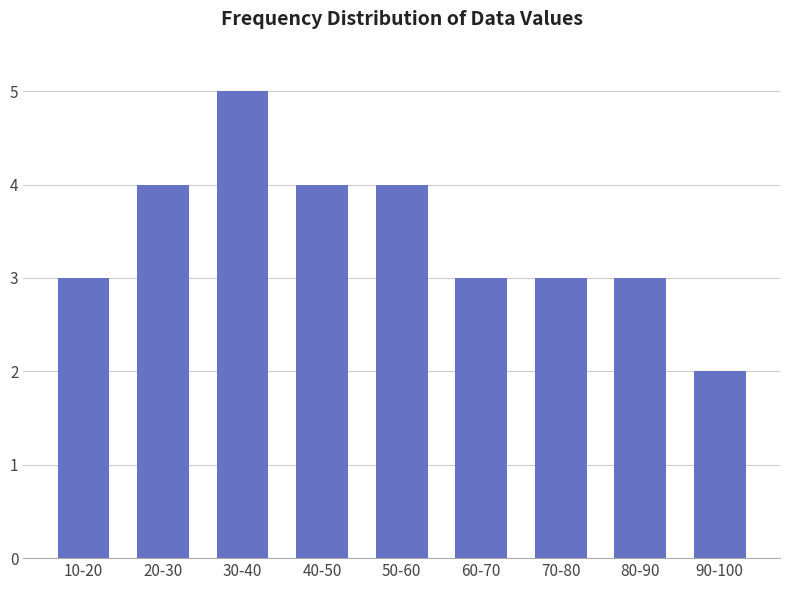

Reading left to right, what are all the values shown in this chart?

3	4	5	4	4	3	3	3	2